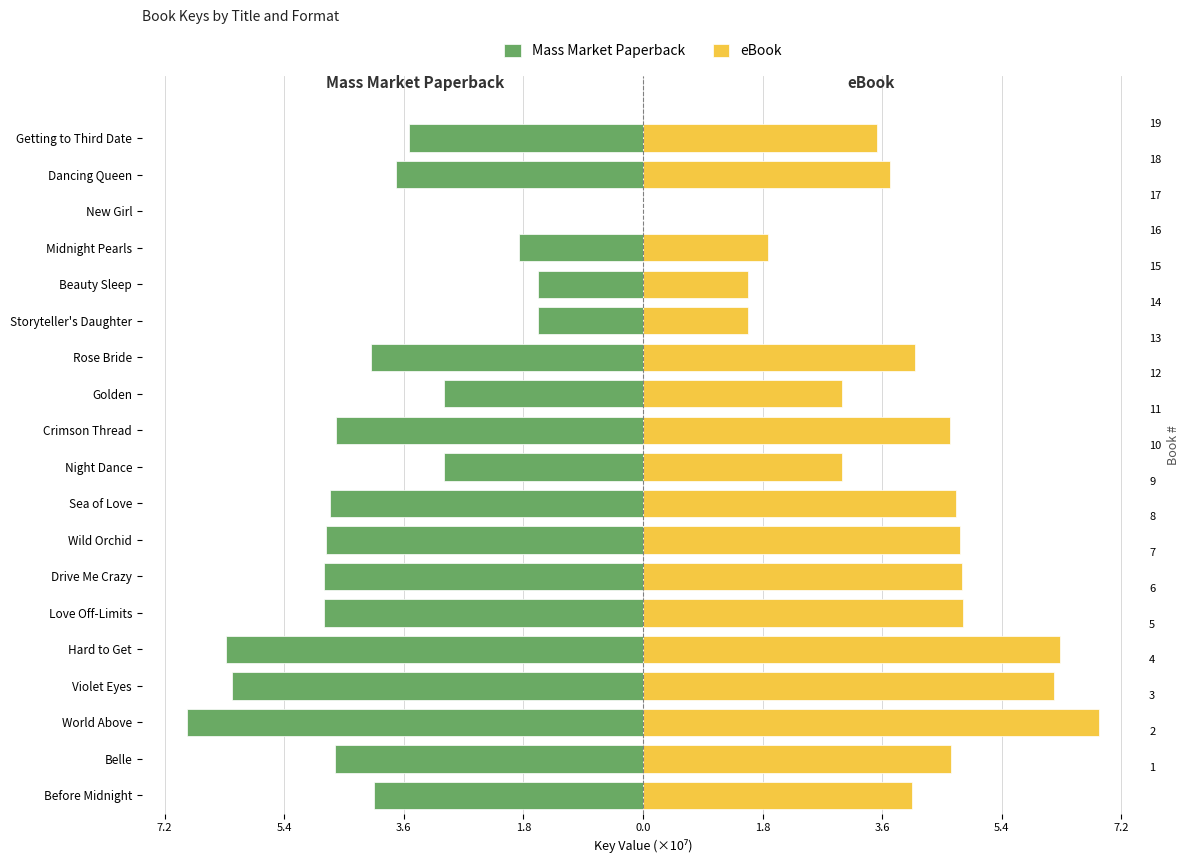

At how many categories does at least one series exceed 1?

18